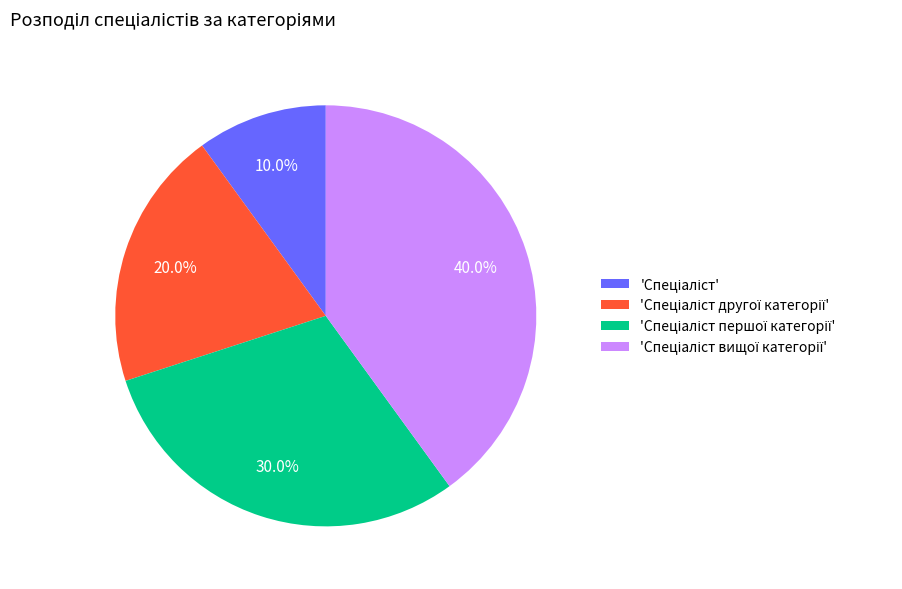

Is there a majority slice in this chart?

No